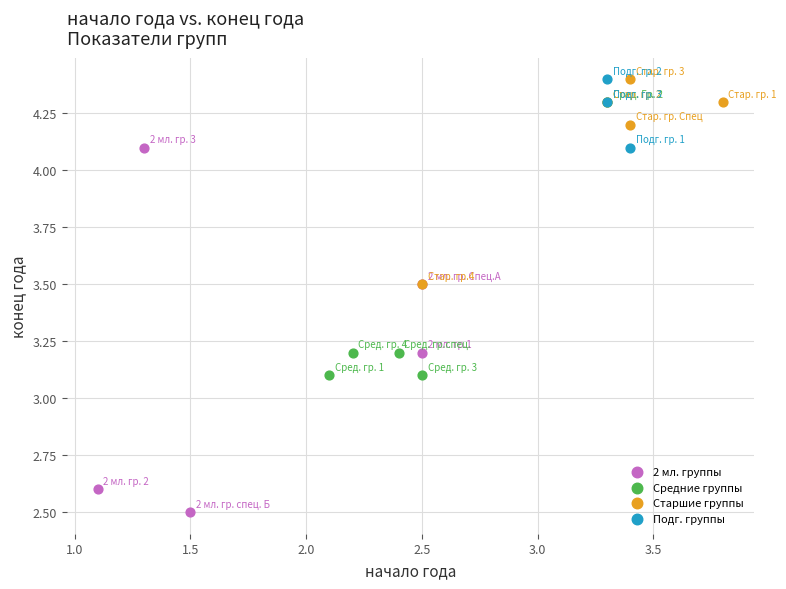

Which series contains the lowest Y value?

2 мл. группы